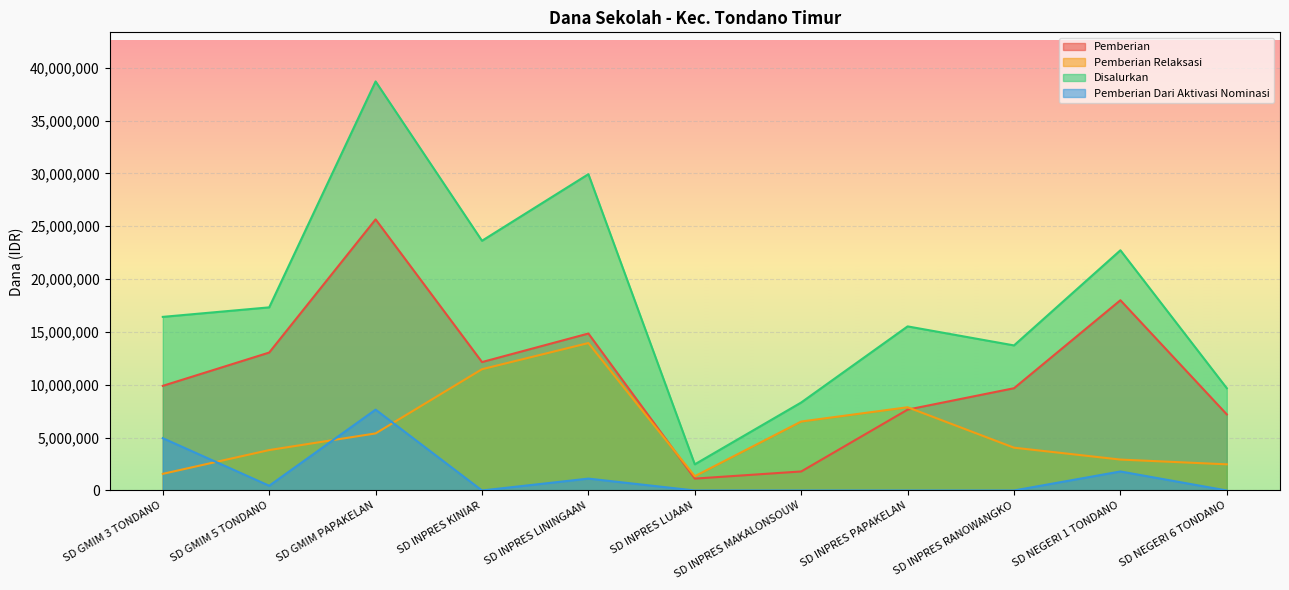

True or false: Pemberian Relaksasi has more than 0 points higher than both neighbors.

True